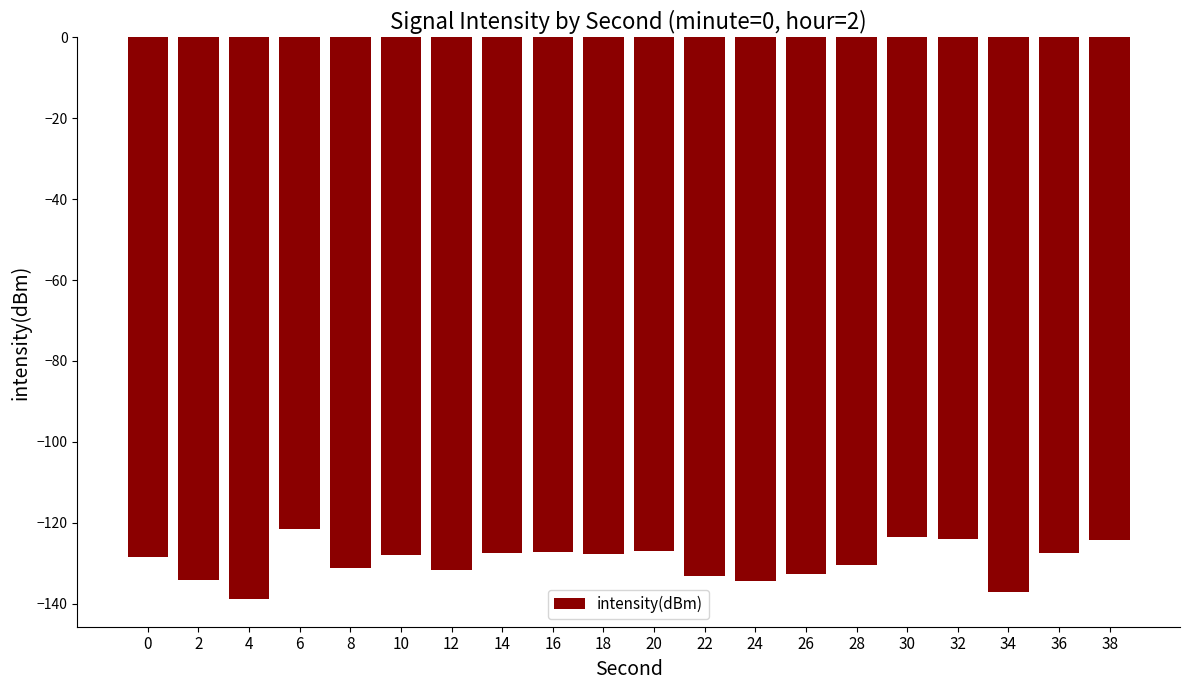

Is it true that the value at 18 is -127.7?

True